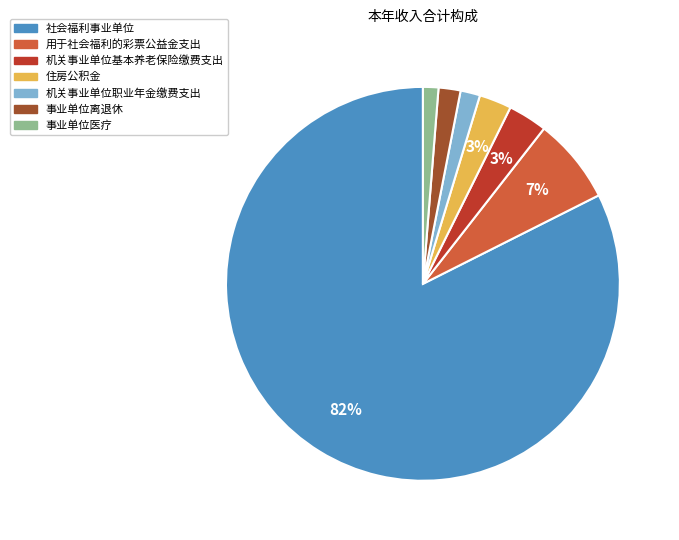

Does 社会福利事业单位 represent more than half of the total?

Yes